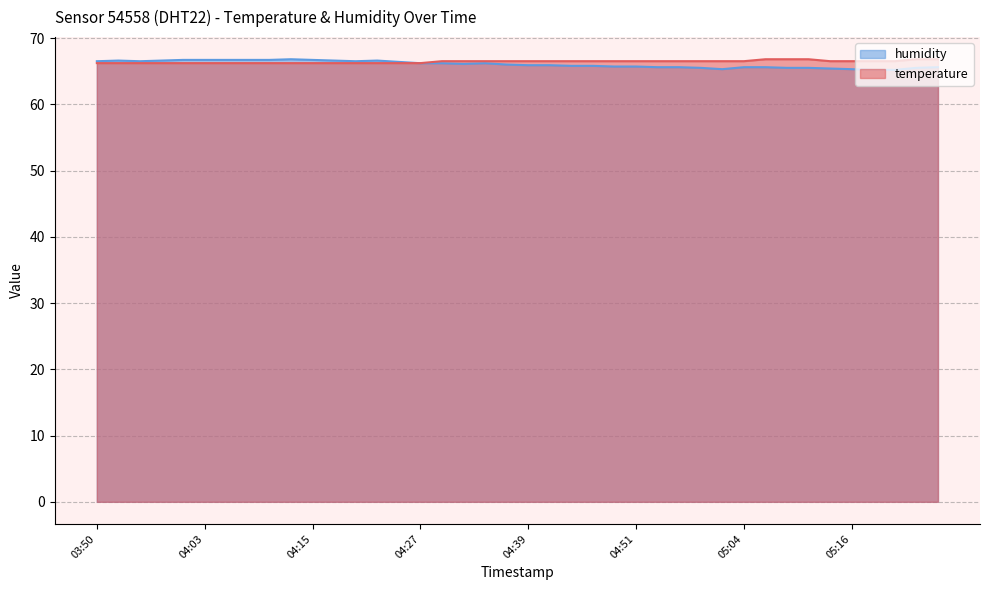

Reading right to left, extract all data points from this chart.

temperature: 66.8	66.8	66.5	66.5	66.5	66.5	66.8	66.8	66.8	66.5	66.5	66.5	66.5	66.5	66.5	66.5	66.5	66.5	66.5	66.5	66.5	66.5	66.5	66.5	66.2	66.2	66.2	66.2	66.2	66.2	66.2	66.2	66.2	66.2	66.2	66.2	66.2	66.2	66.2	66.2
humidity: 65.6	65.5	65.2	65.2	65.3	65.4	65.5	65.5	65.6	65.6	65.3	65.5	65.6	65.6	65.7	65.7	65.8	65.8	65.9	65.9	66.0	66.2	66.1	66.2	66.2	66.4	66.6	66.5	66.6	66.7	66.8	66.7	66.7	66.7	66.7	66.7	66.6	66.5	66.6	66.5